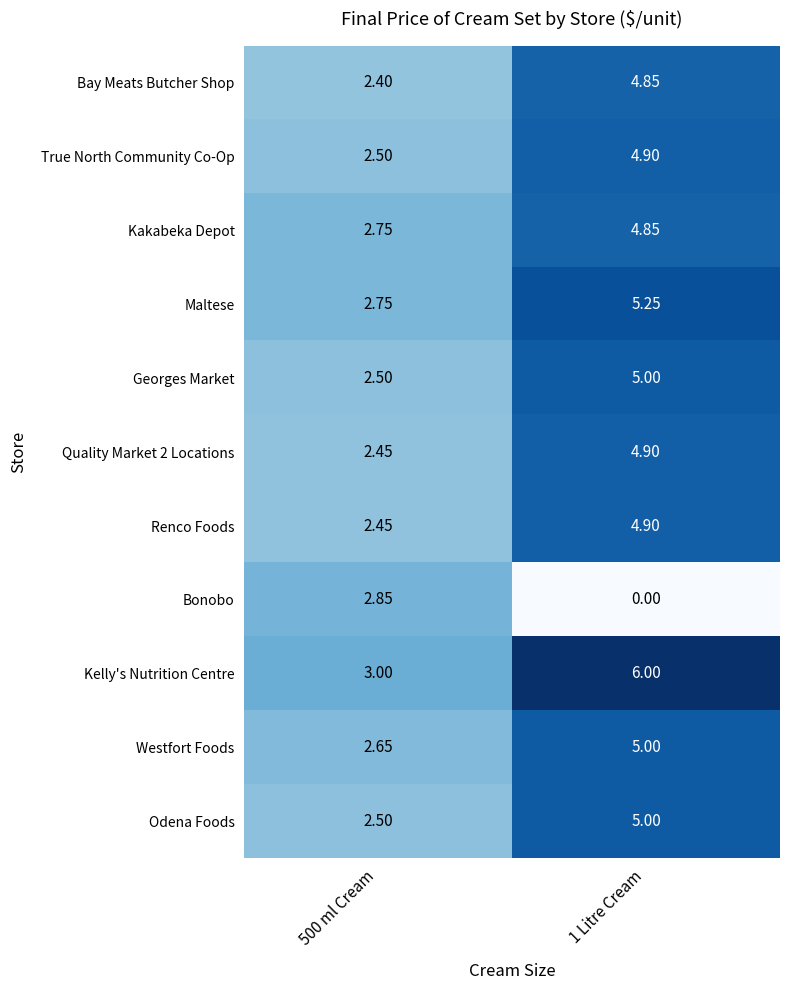

Between 500 ml Cream and 1 Litre Cream, which series saw the biggest shift?

Kelly's Nutrition Centre